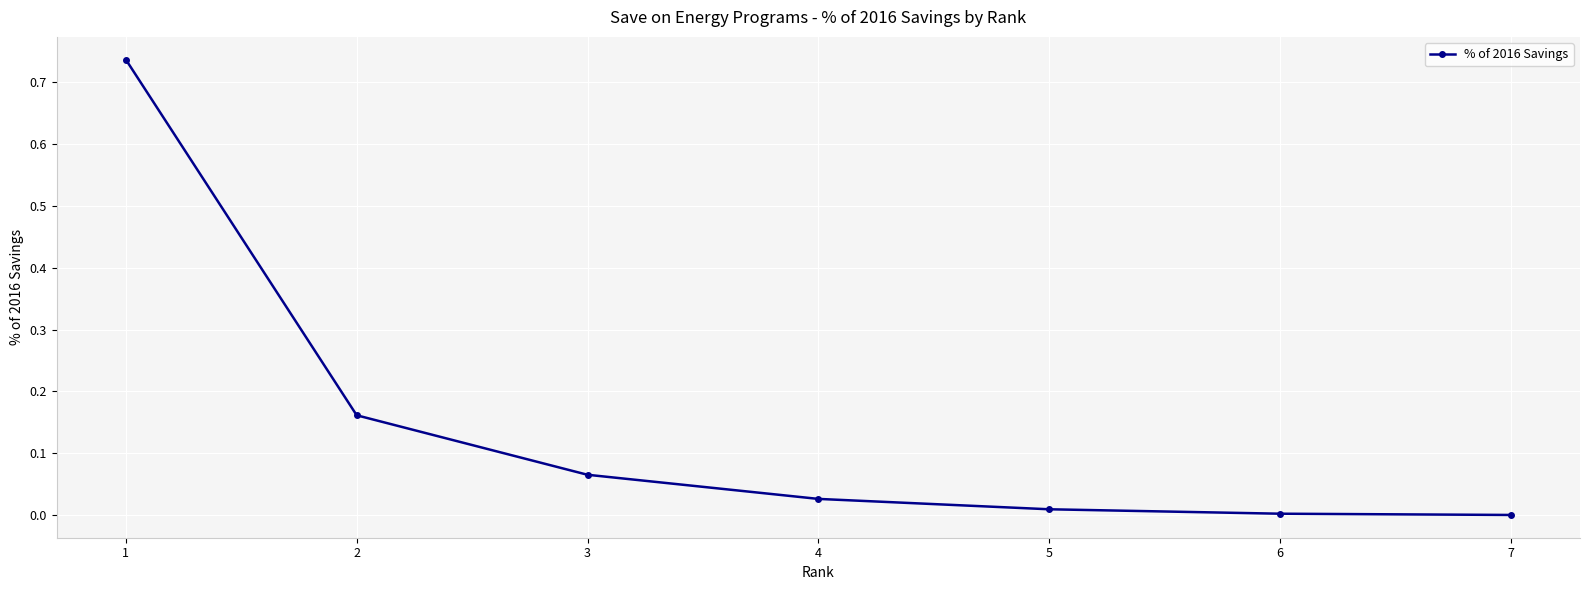

Count the number of data series in this chart.

1